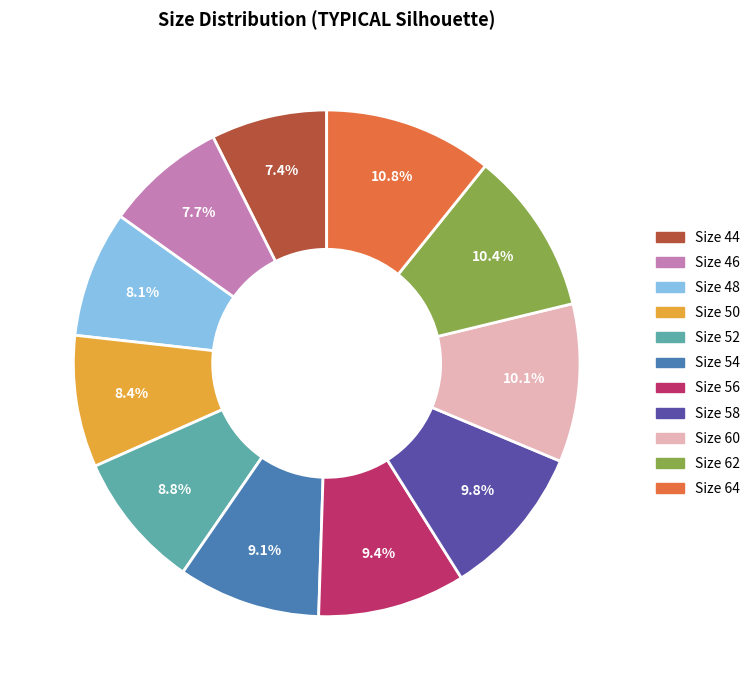

What percentage is the Size 60 slice, to the nearest percent?

10%